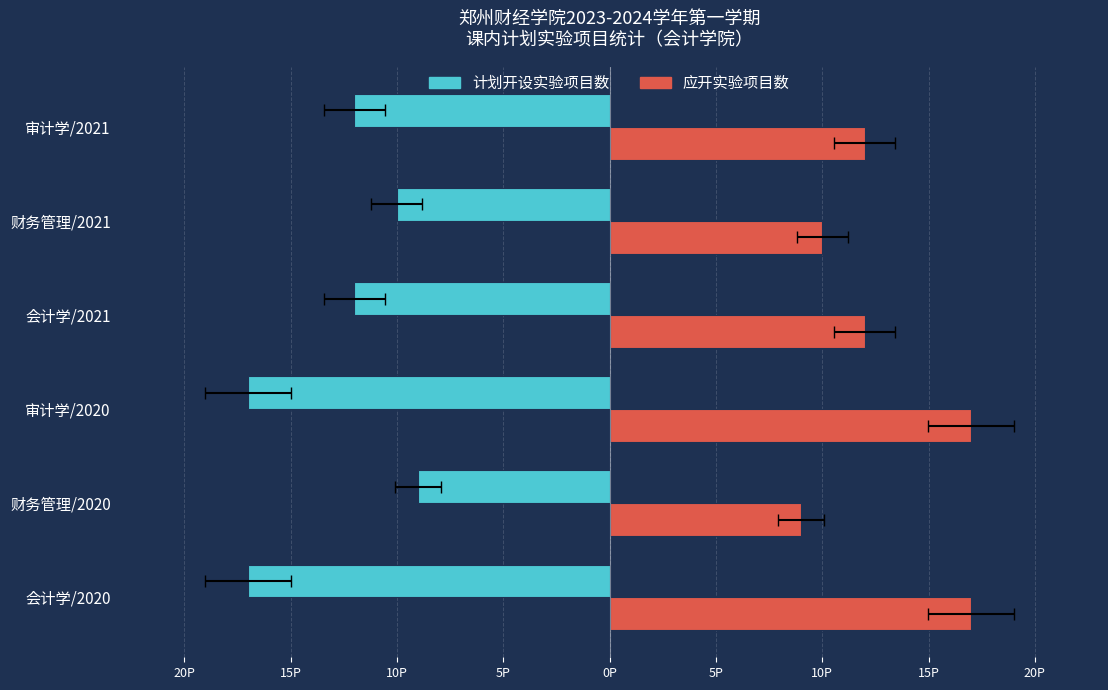

How many data points in 计划开设实验项目数 are less than -12?

2